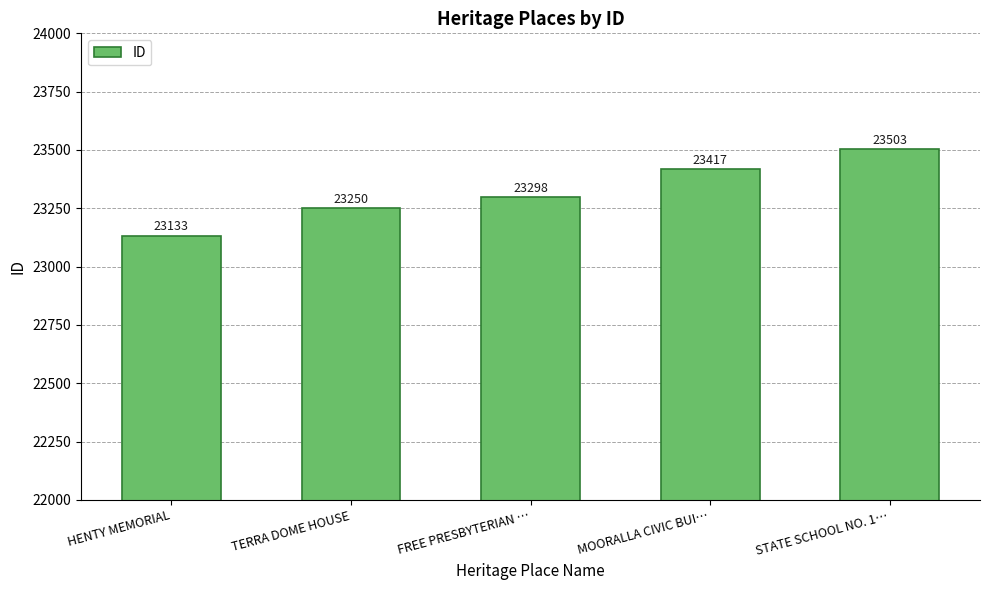

What is the difference between the second highest and second lowest values?

167